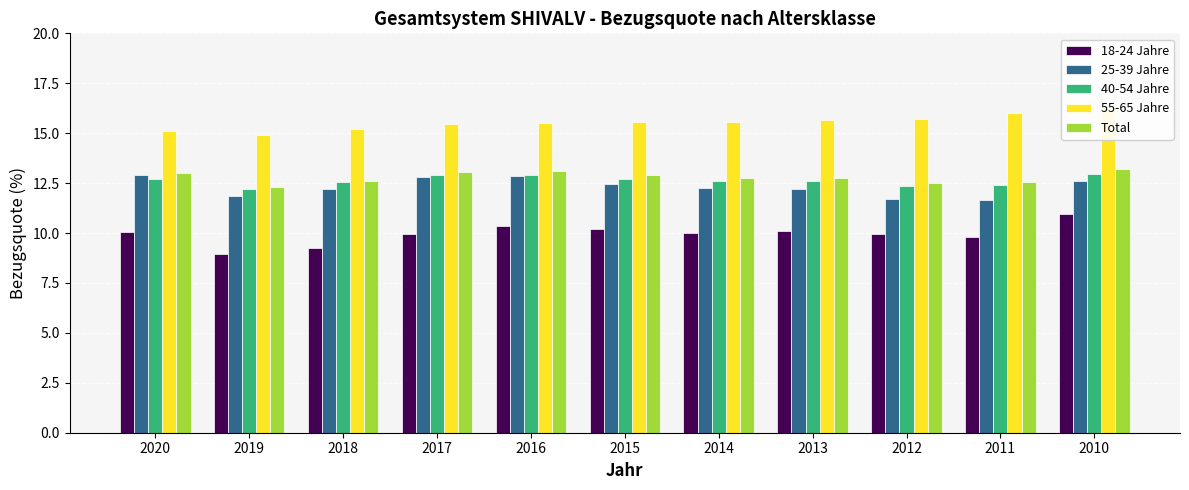

What is the value of the 25-39 Jahre bar at the 1st from the left?

12.9